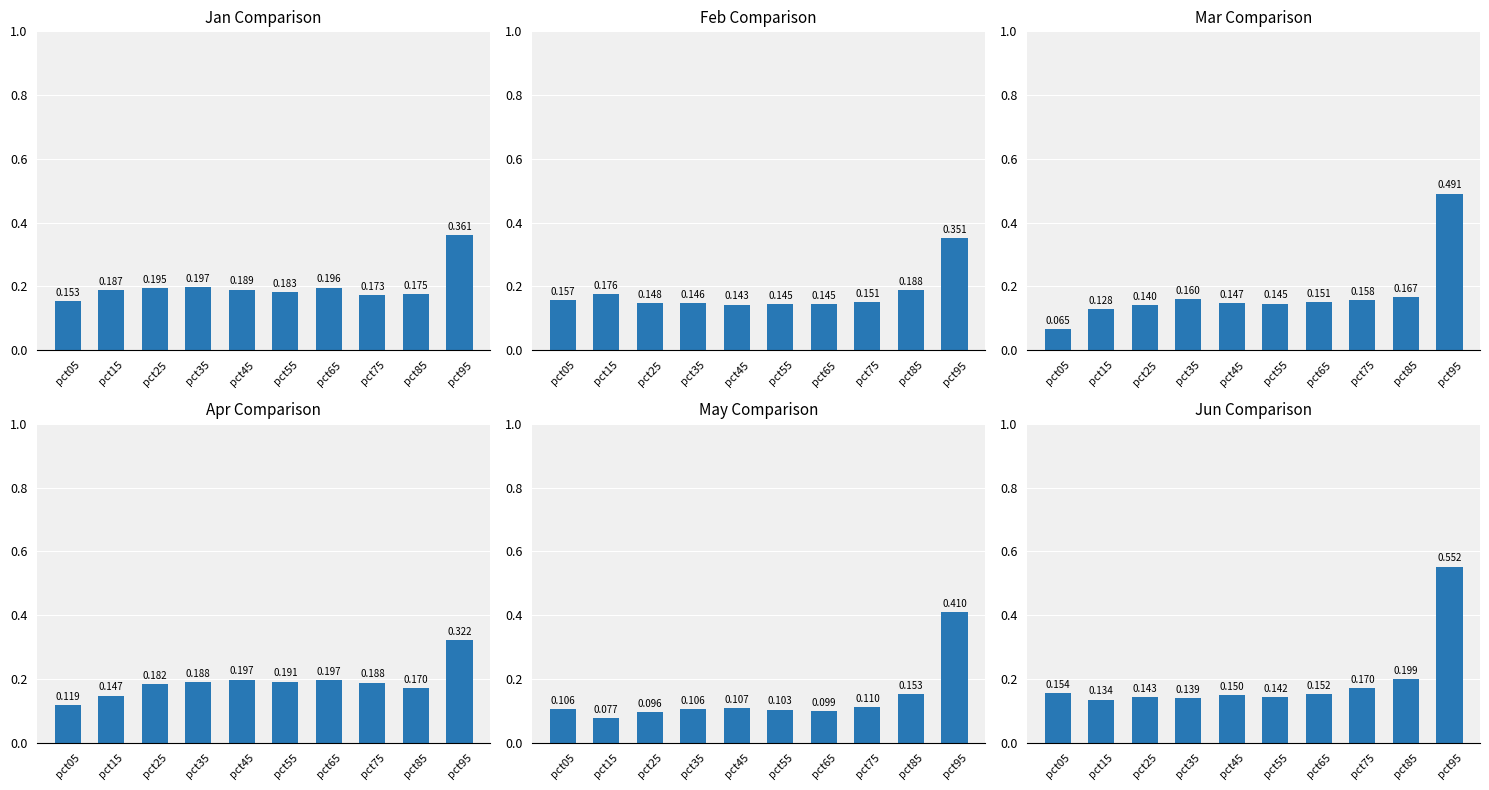

What is the difference between the highest and lowest values at pct35?

0.1